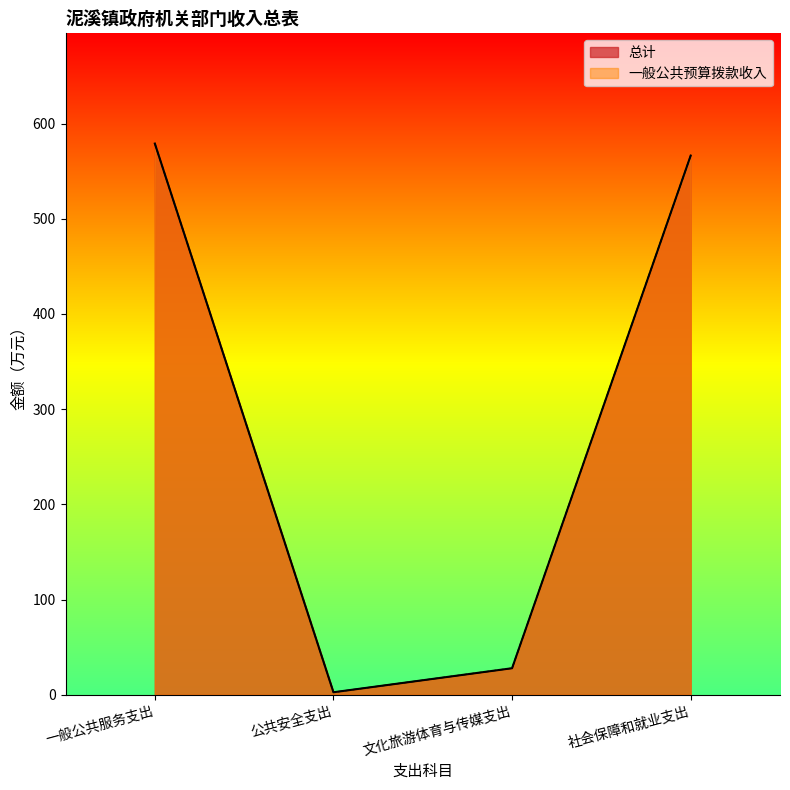

What position from the right is 一般公共服务支出?

4